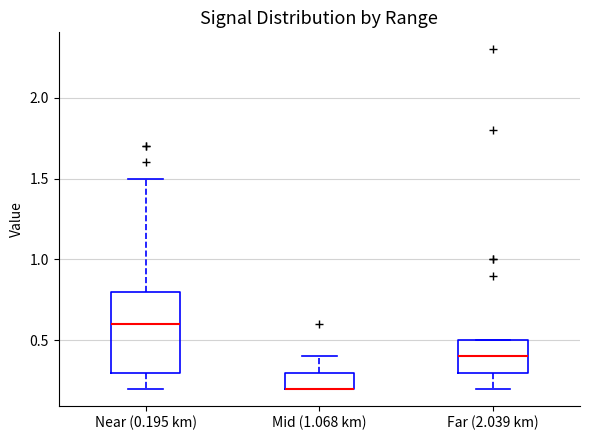

Comparing the boxes themselves (not the whiskers), which one is the tallest?

Near (0.195 km)